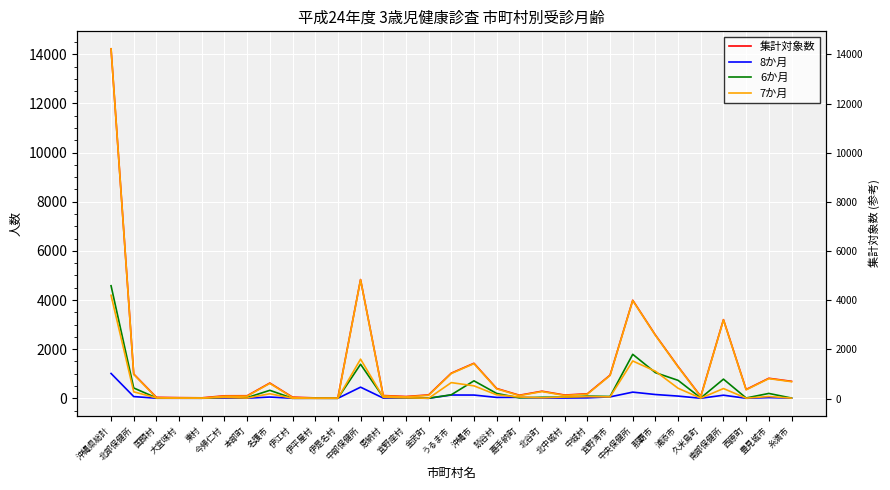

How many values in the 8か月 series are below 15?

15